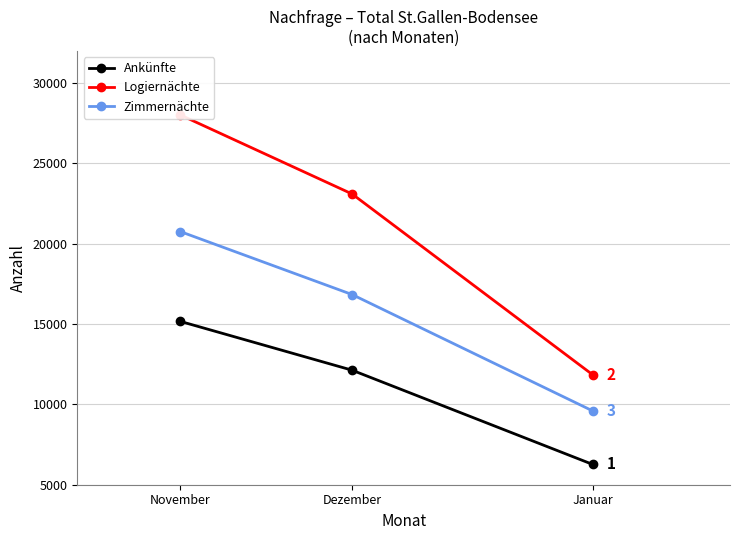

True or false: Ankünfte has a value of 6266 at Januar.

True